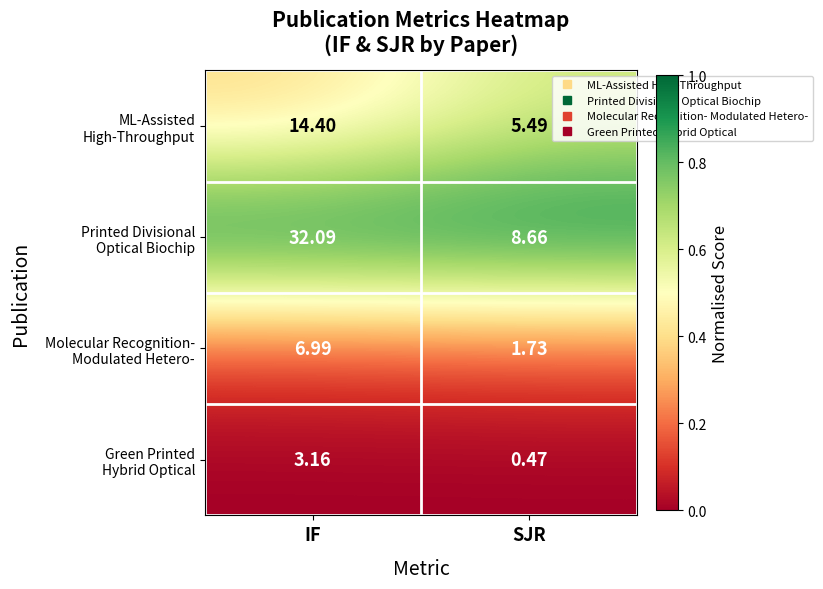

Which category has the highest value across all series?

IF